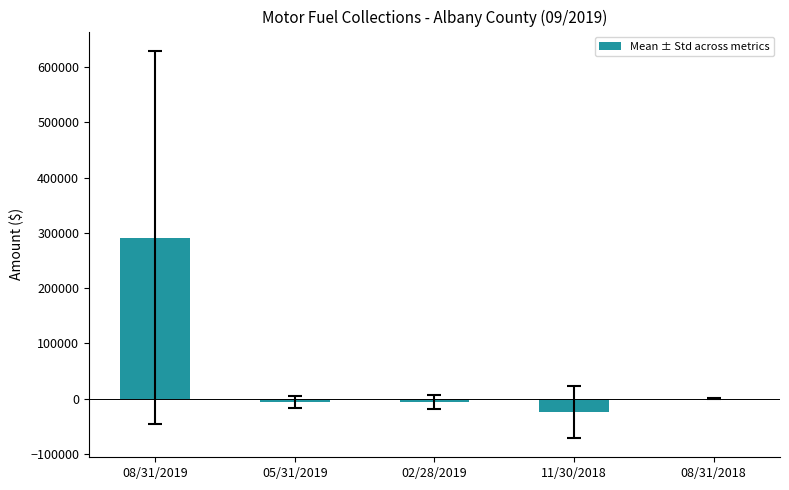

What is the maximum value shown in the chart?

291137.2